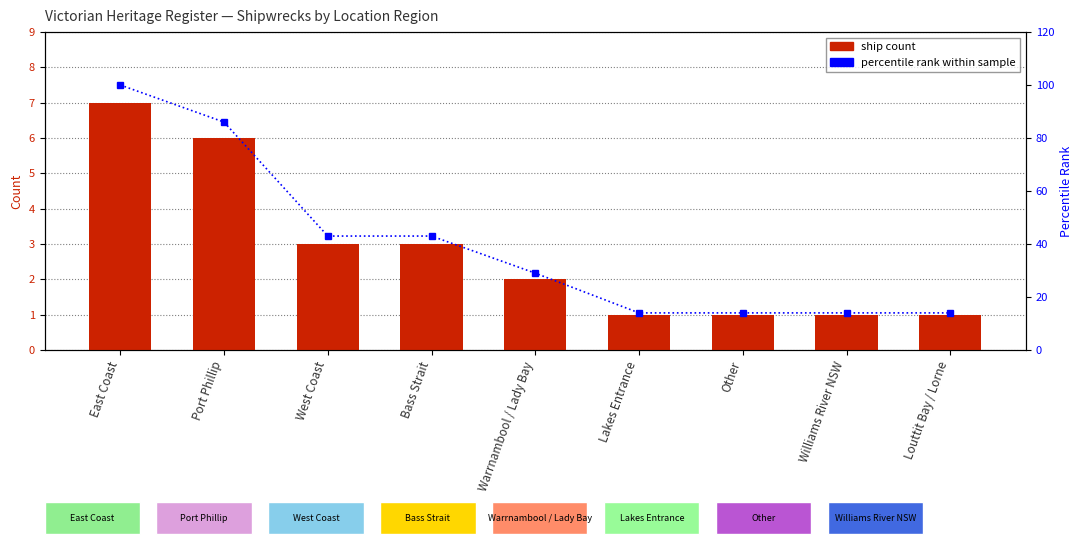

Which series changed the most between Port Phillip and West Coast?

percentile rank within sample